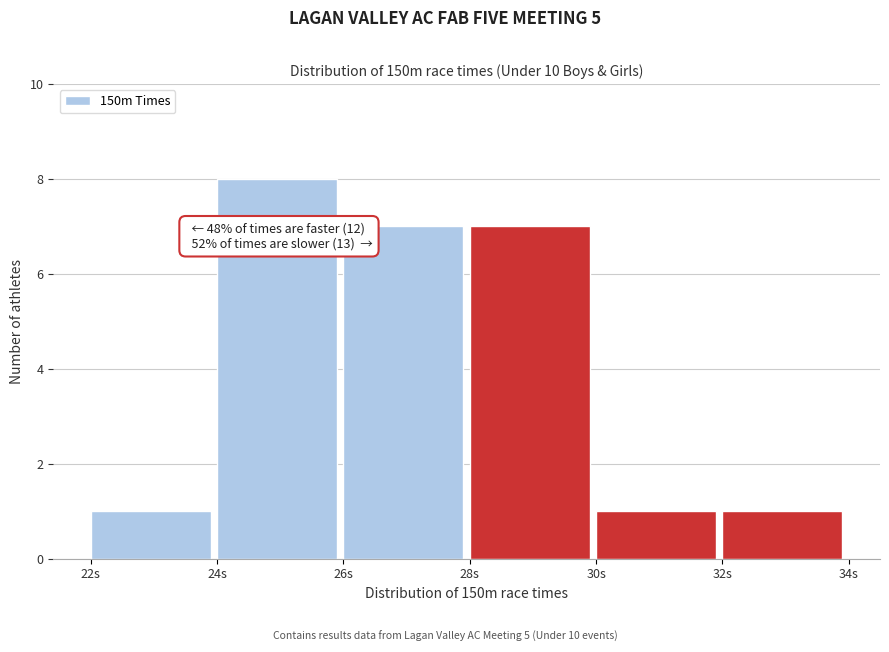

Over which range of the x-axis is the bar tallest?

24 to 26